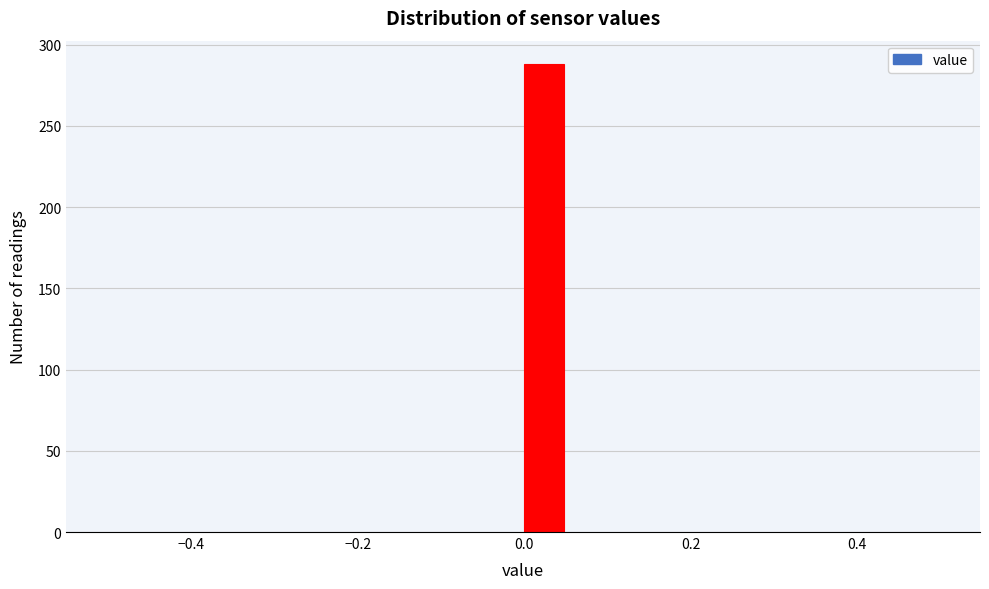

Read against the x-axis, roughly where is the centre of the tallest bar?

0.02